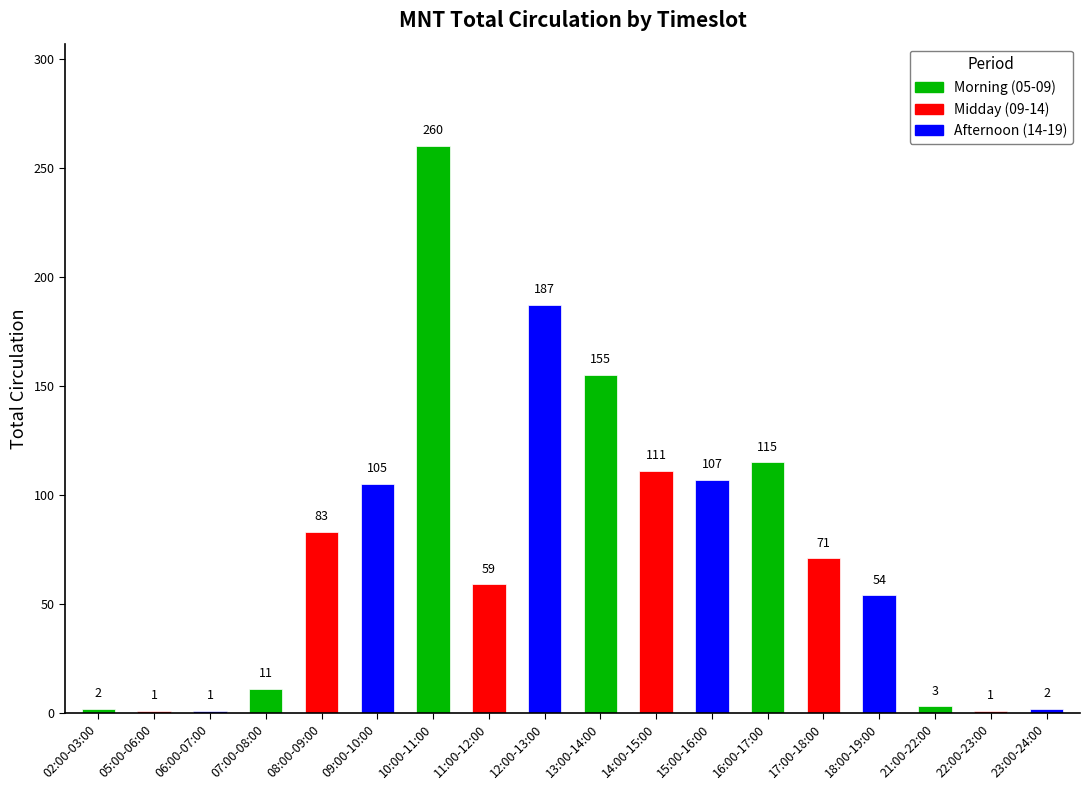

What is the difference between the second highest and minimum values?

186